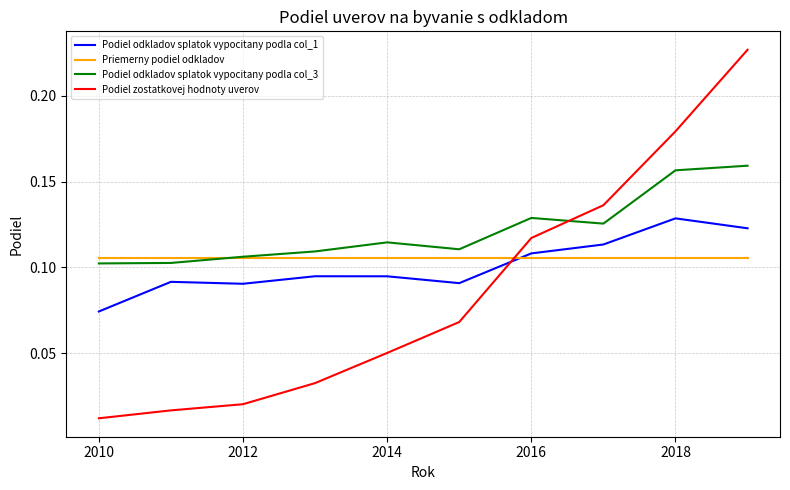

Which series has the largest total across all categories?

Podiel odkladov splatok vypocitany podla col_3